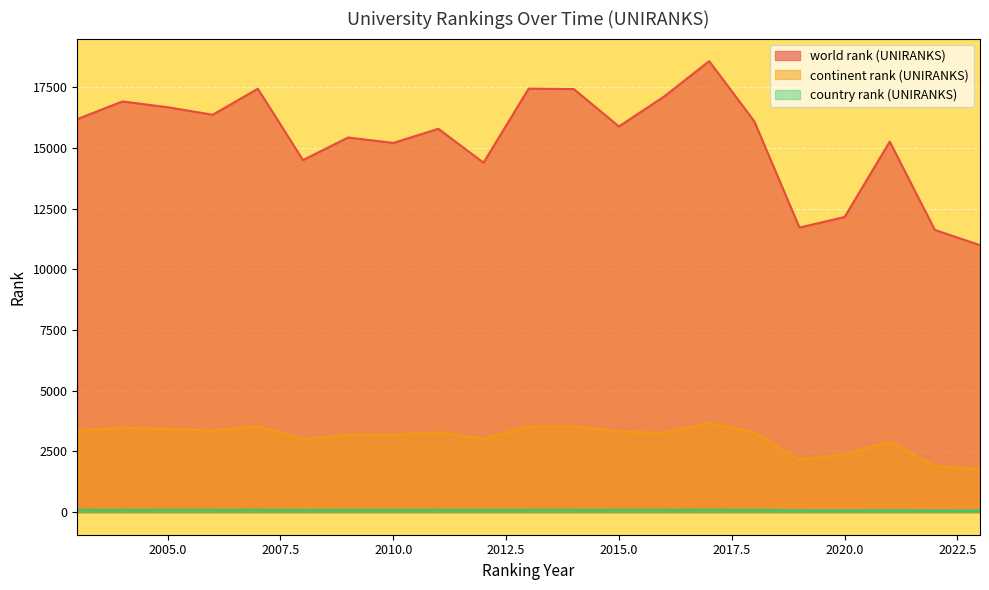

Where is the first local maximum for country rank (UNIRANKS)?

2004